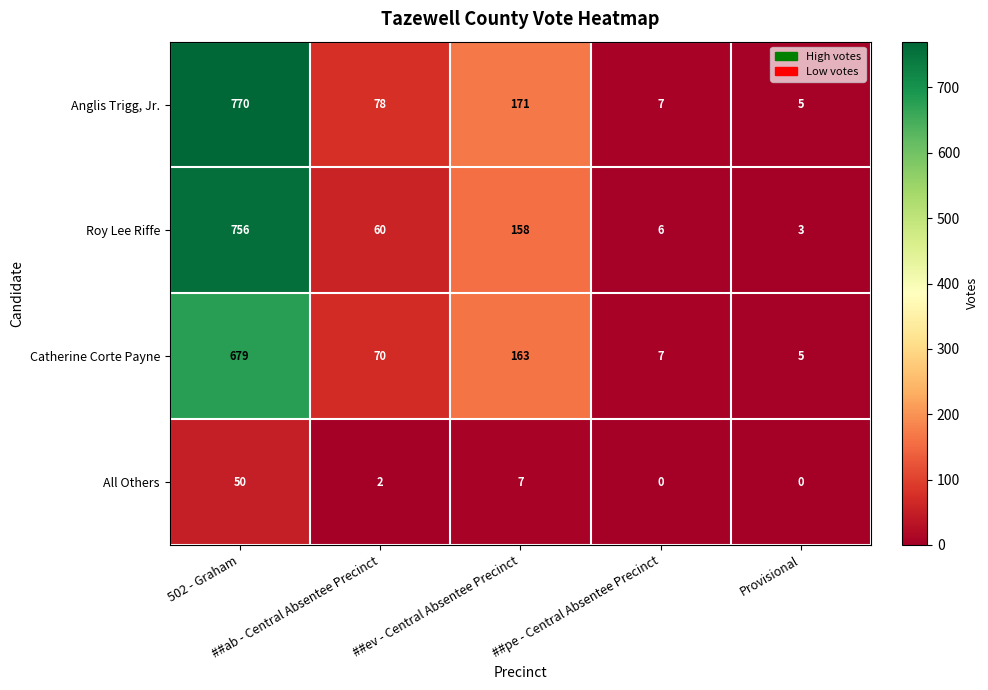

Rank the series by their maximum value, from highest to lowest.

Anglis Trigg, Jr., Roy Lee Riffe, Catherine Corte Payne, All Others